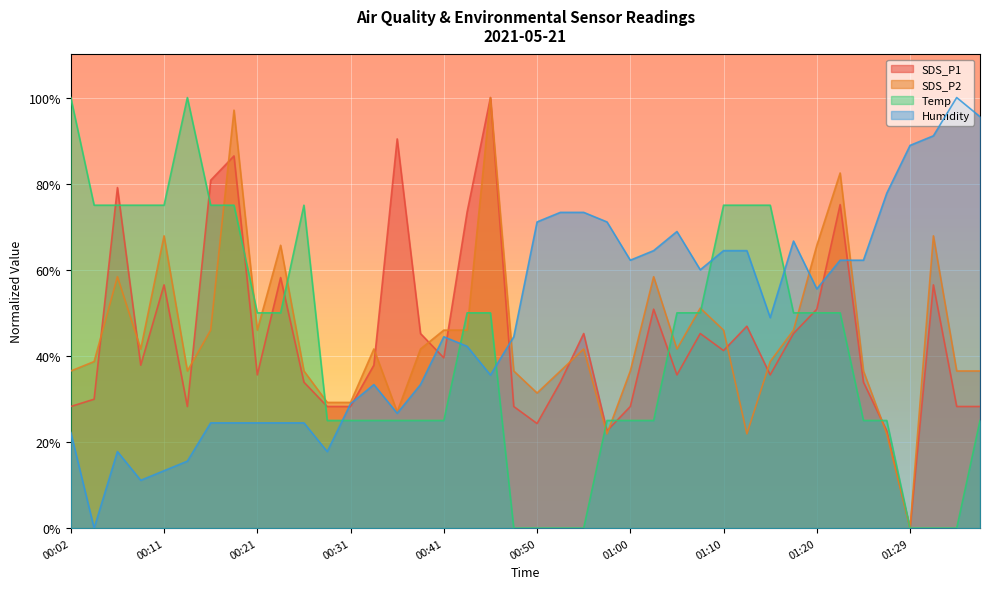

What are all the series names shown in the legend?

SDS_P1, SDS_P2, Temp, Humidity